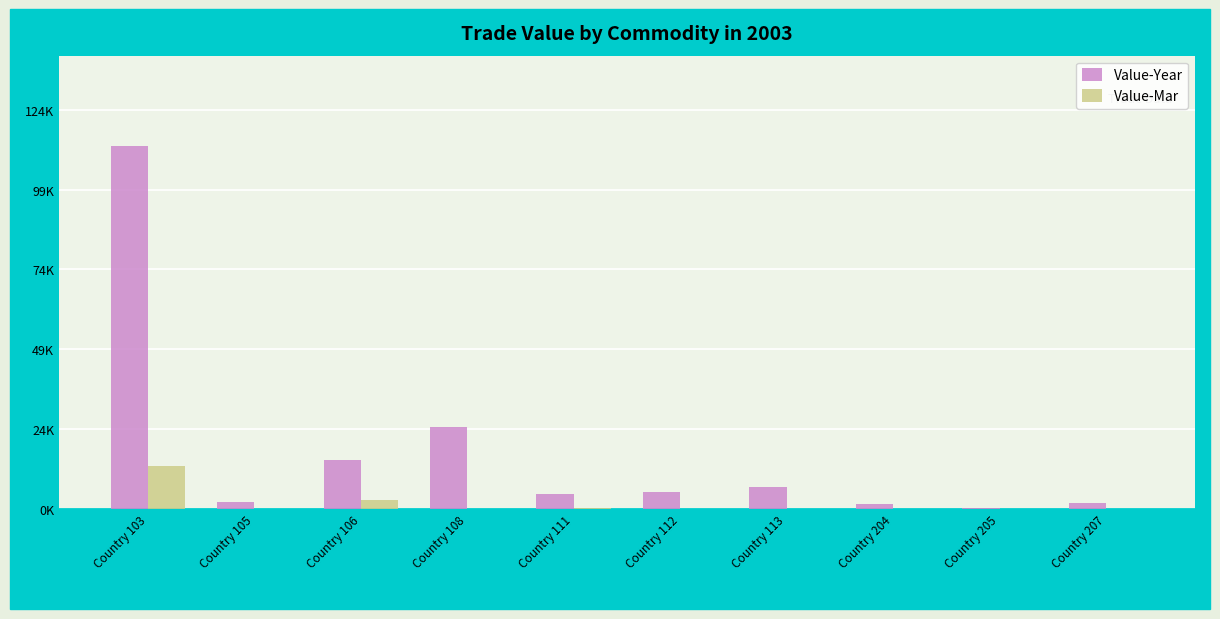

Are the bars horizontal?

No